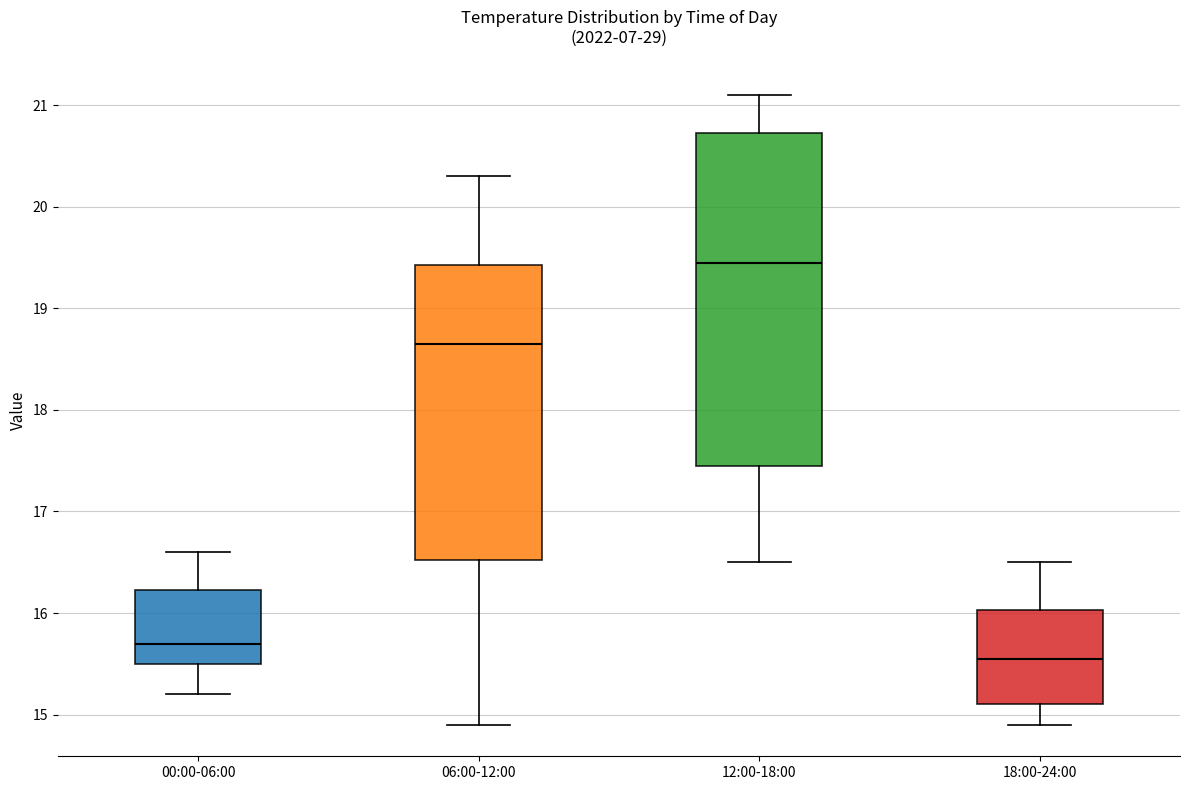

Where does the lower whisker of the box for 00:00-06:00 end on the y-axis? The values are not printed on the chart, so give them approximately, as read against the axis.

15.2